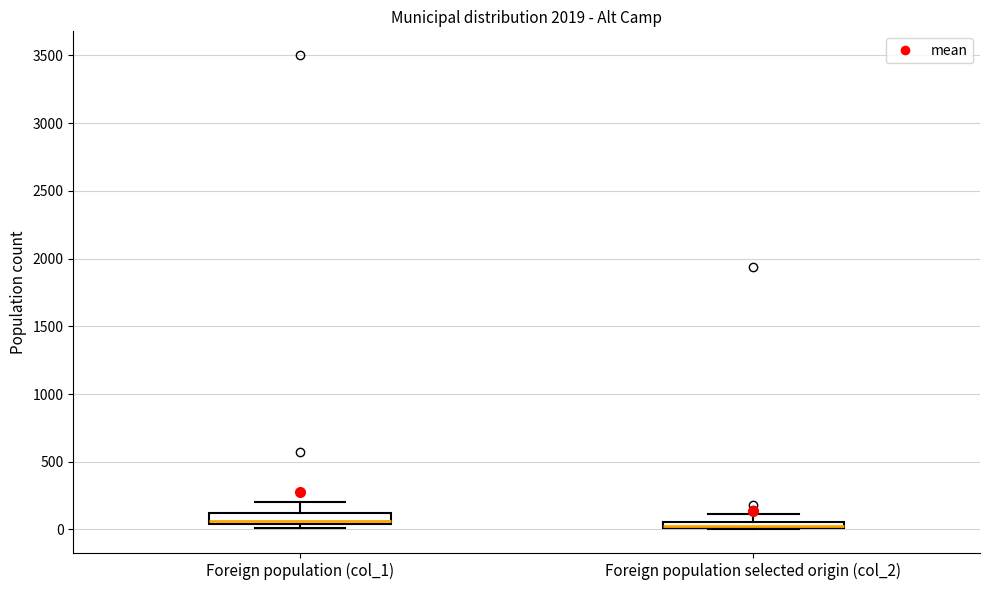

Where is the lower edge of the box for Foreign population selected origin (col_2) on the y-axis? The values are not printed on the chart, so give them approximately, as read against the axis.

0